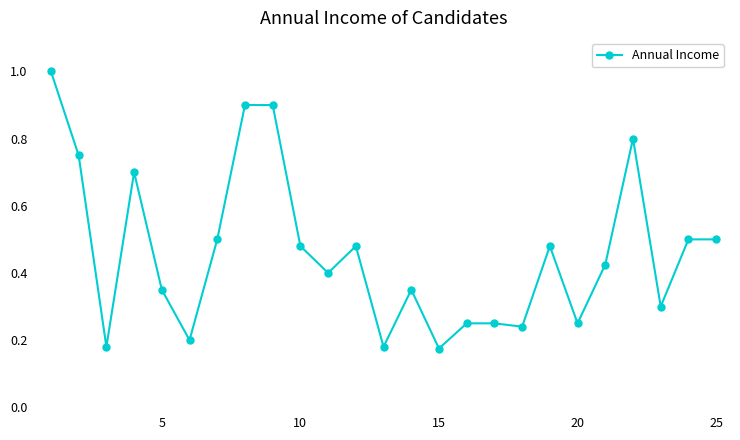

True or false: there are more than 2 points higher than both neighbors.

True